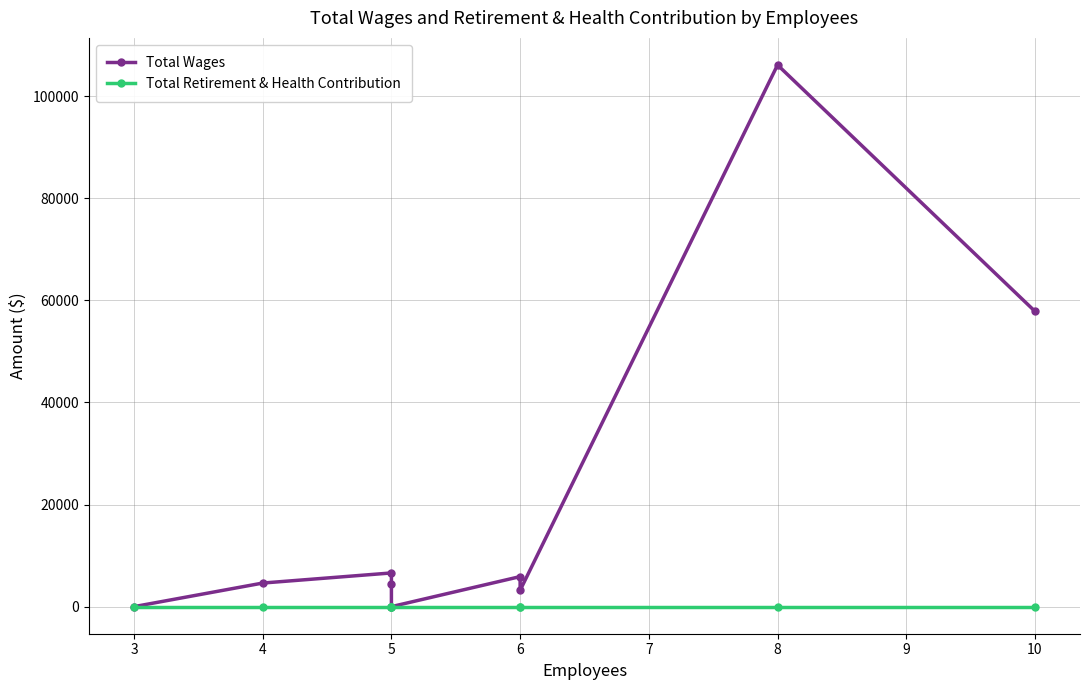

Is the value of Total Retirement & Health Contribution at 8 greater than the value of Total Wages at 4?

No